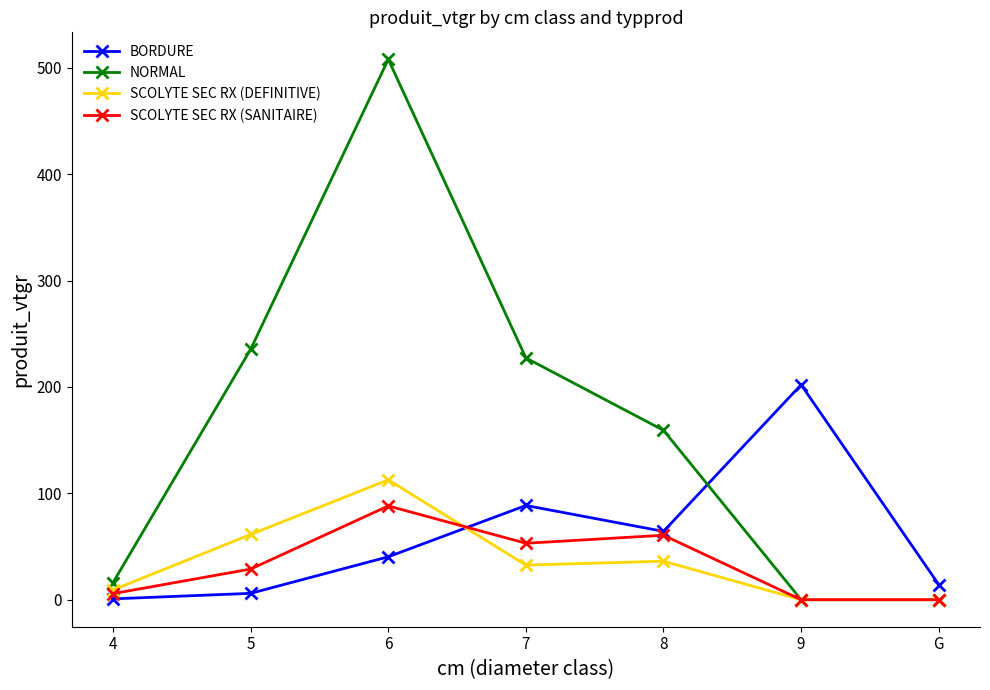

What is the difference between the maximum and minimum values in the SCOLYTE SEC RX (SANITAIRE) series?

88.2